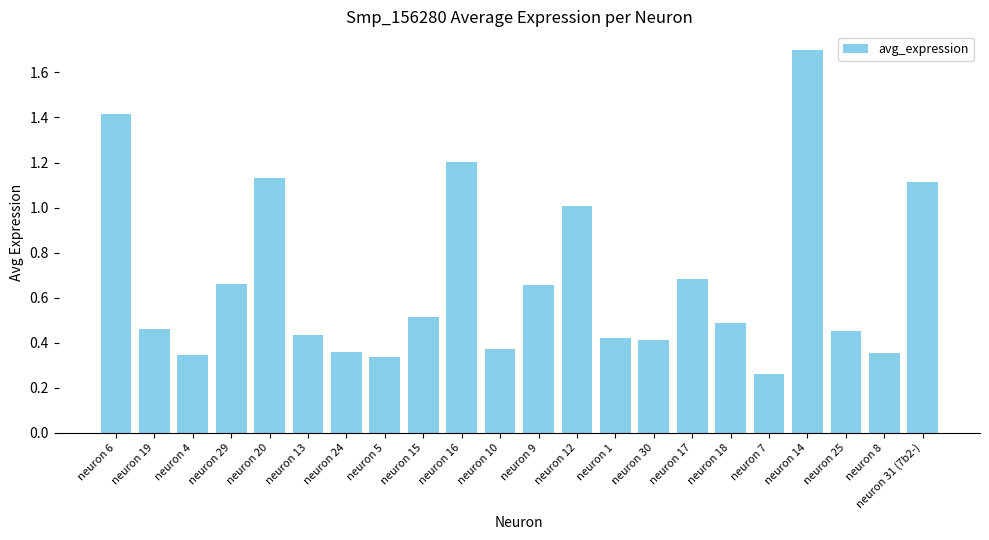

What is the label of the 16th bar from the left?

neuron 17